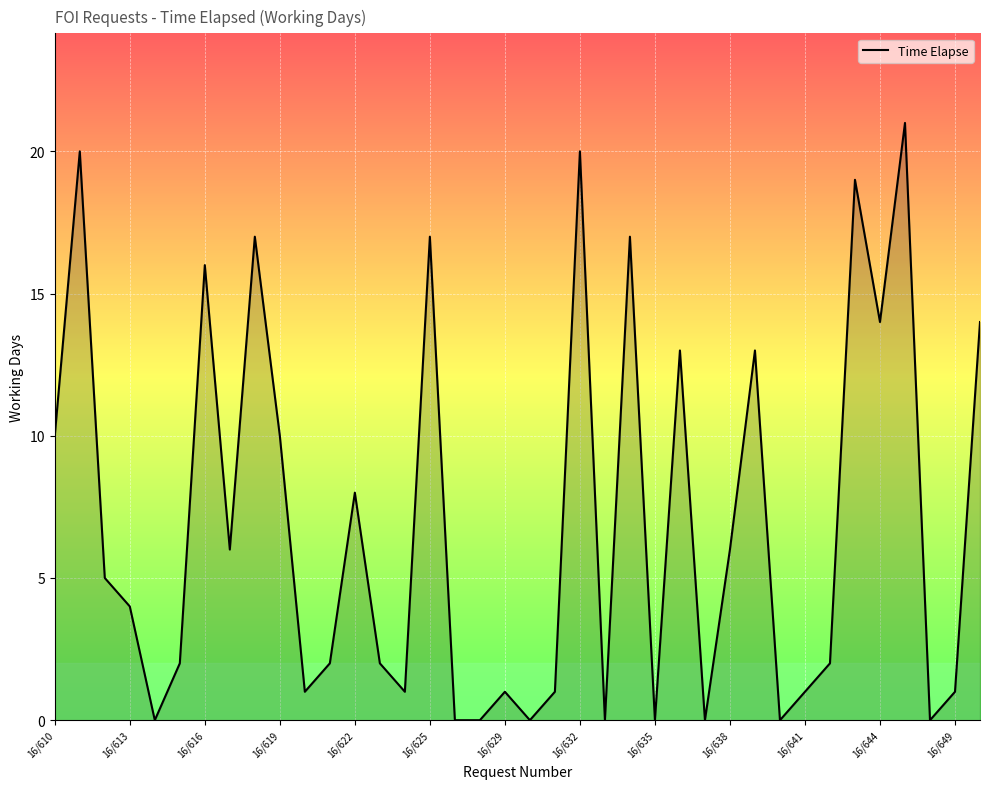

What is the average value?

7